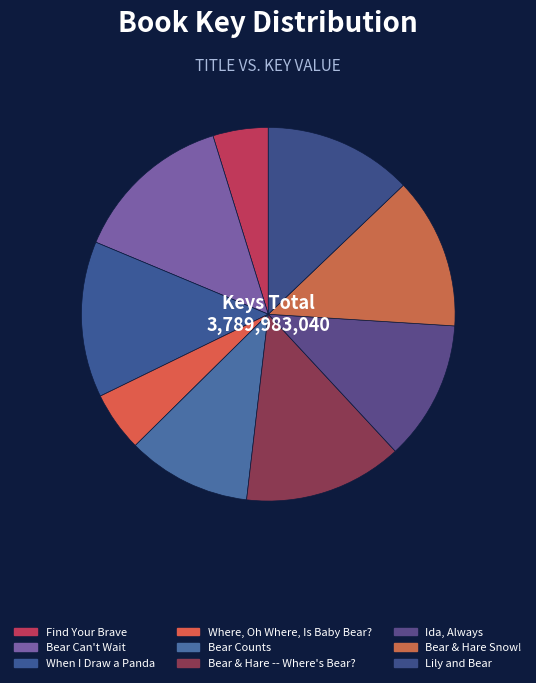

What is the change in value from Bear Counts to Lily and Bear?

+80182287